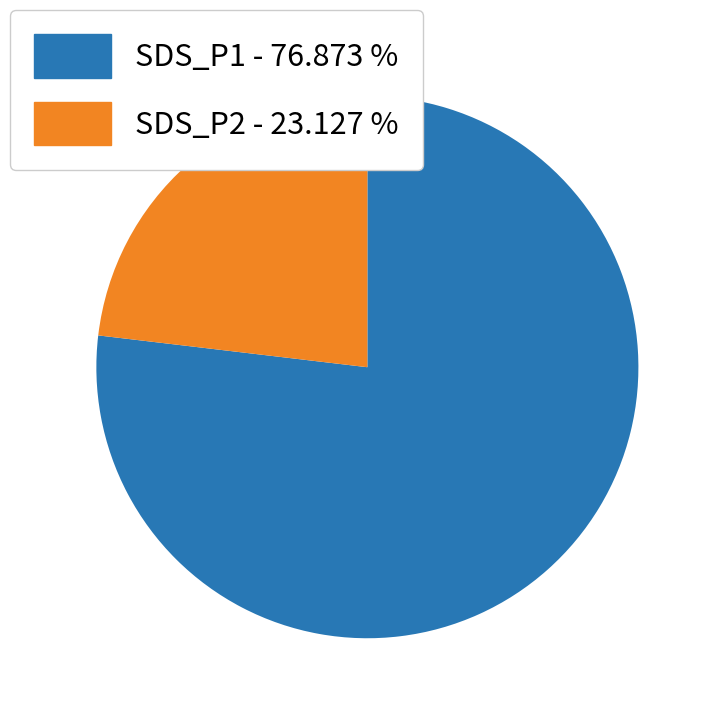

The SDS_P2 slice represents 34% of the pie. True or false?

False